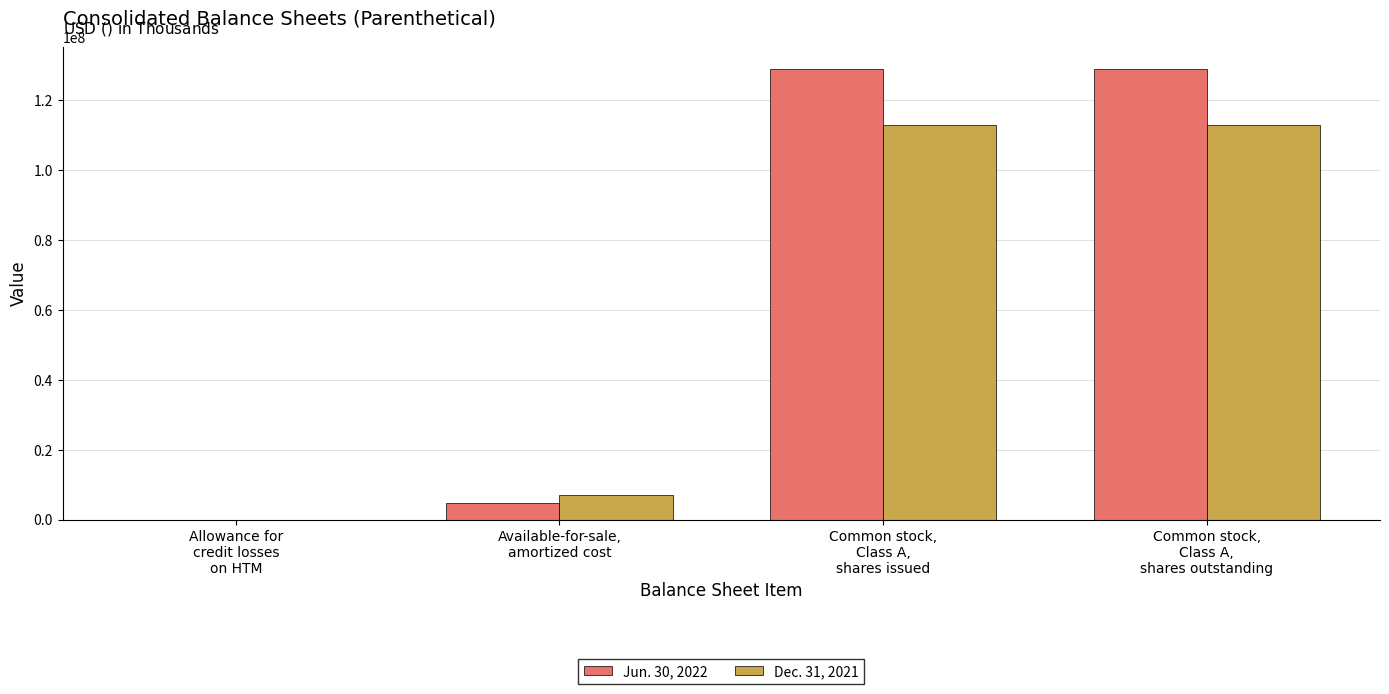

Which series has the largest total across all categories?

Jun. 30, 2022